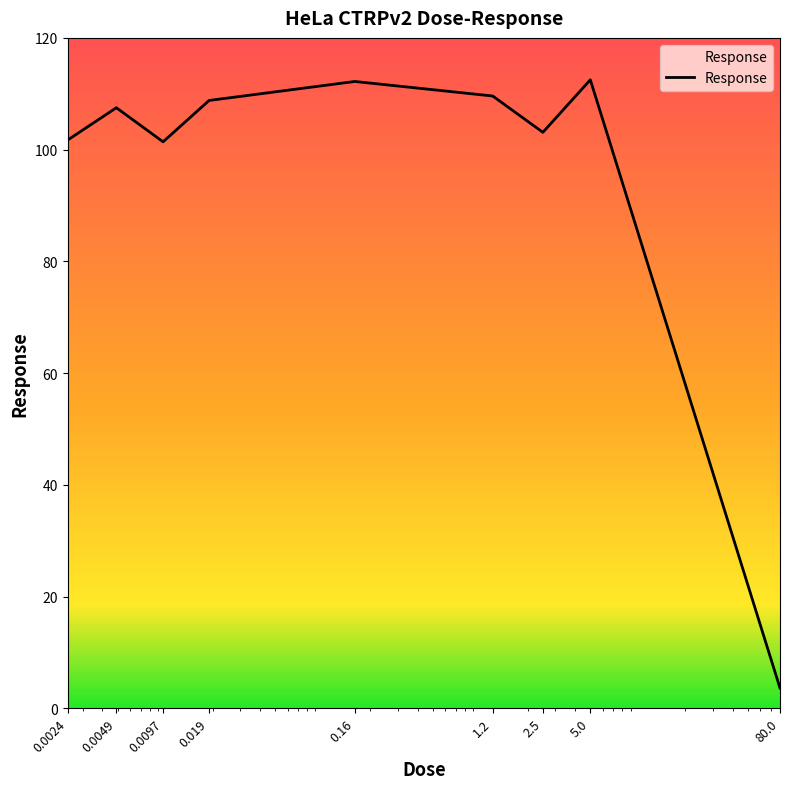

How many lines are shown in the chart?

1